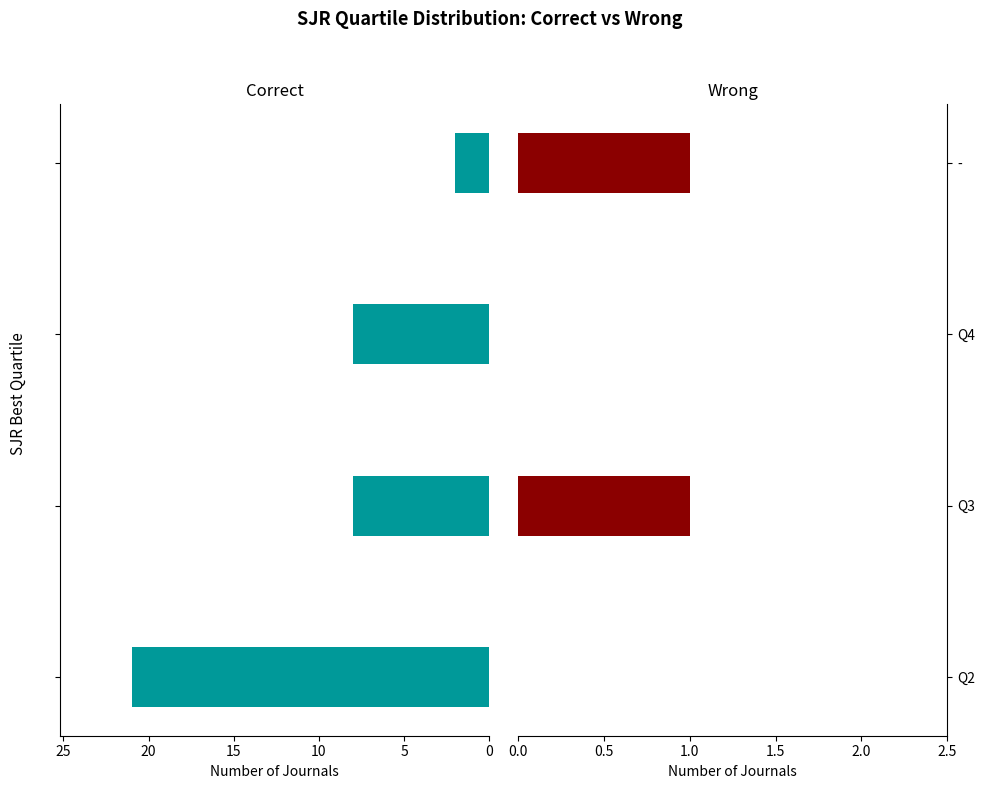

Count the number of data series in this chart.

2